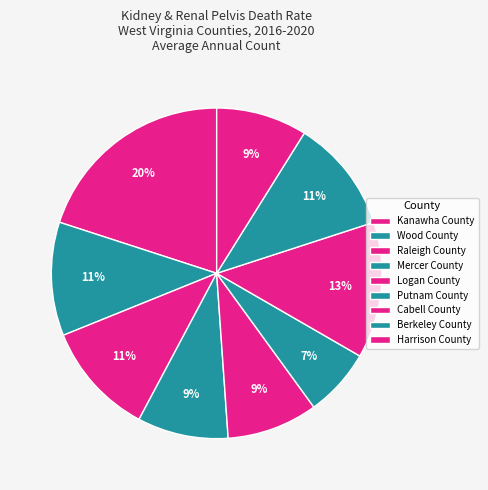

How many slices are in this pie chart?

9